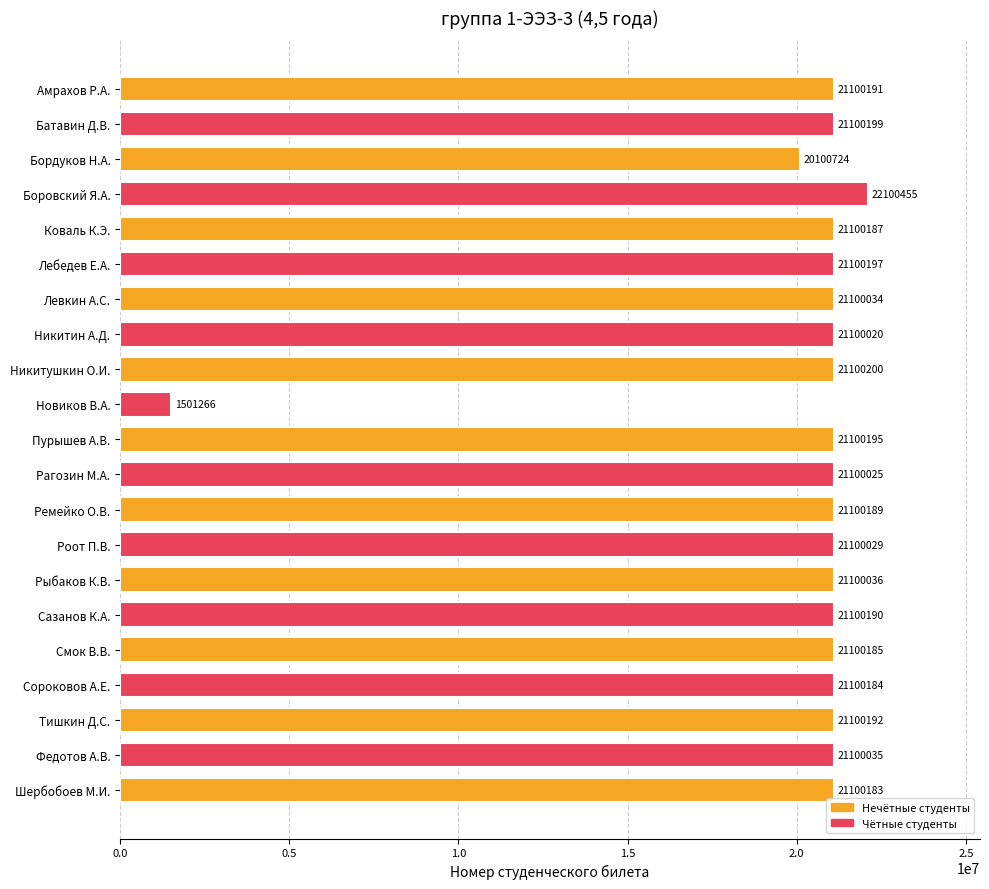

What is the sum of all values?

423504916